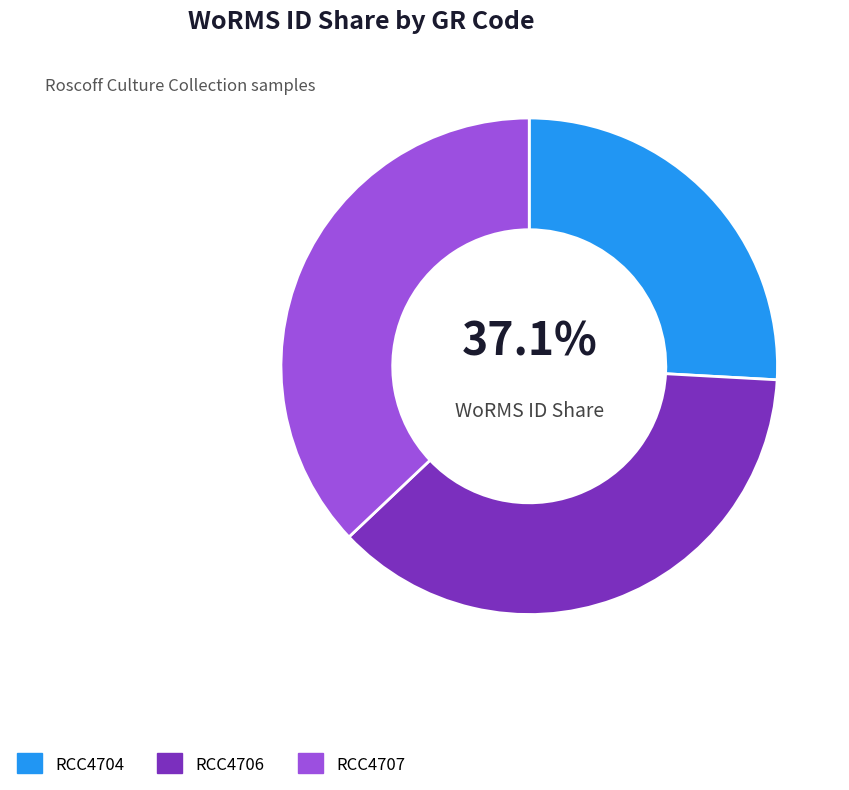

True or false: RCC4704 accounts for 26% of the total.

True